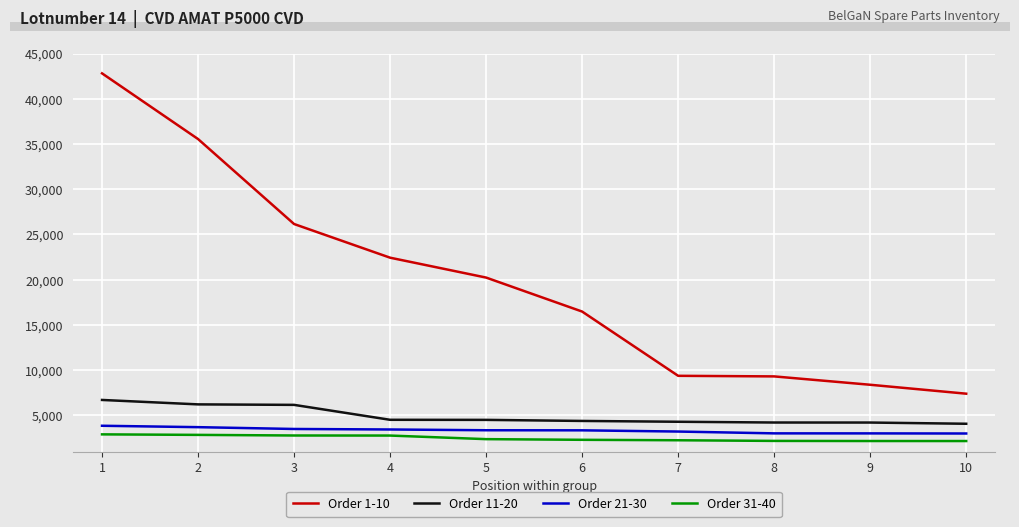

Which series has the largest total across all categories?

Order 1-10